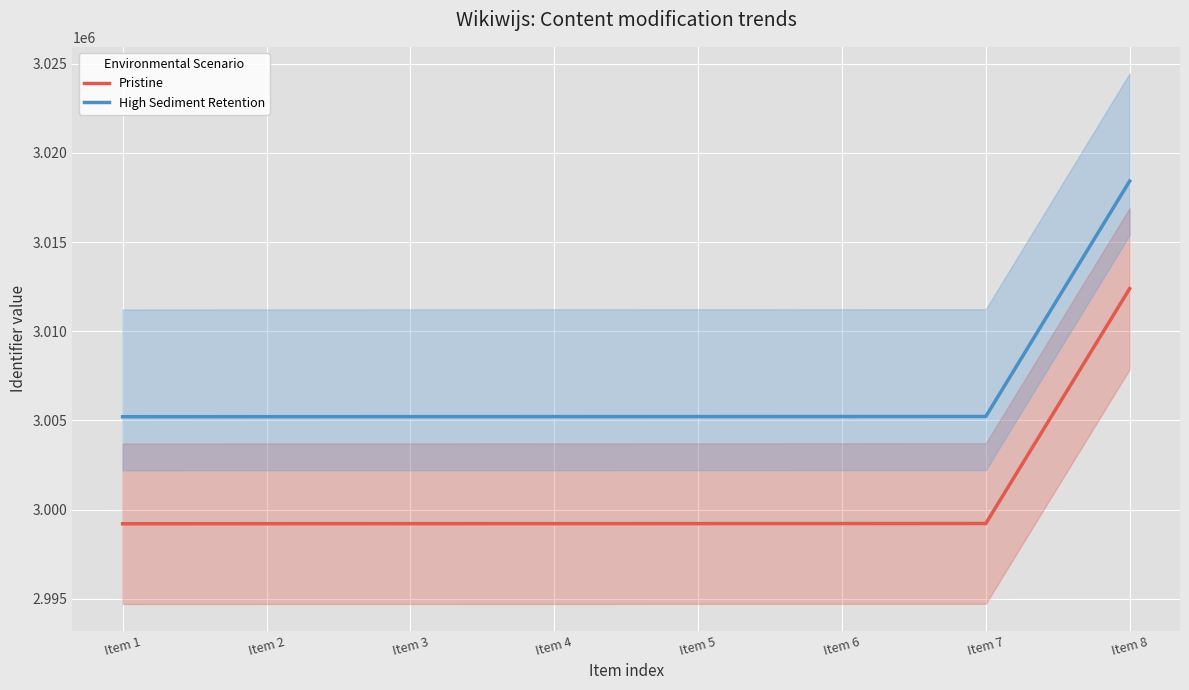

True or false: Pristine and High Sediment Retention intersect in this chart.

False